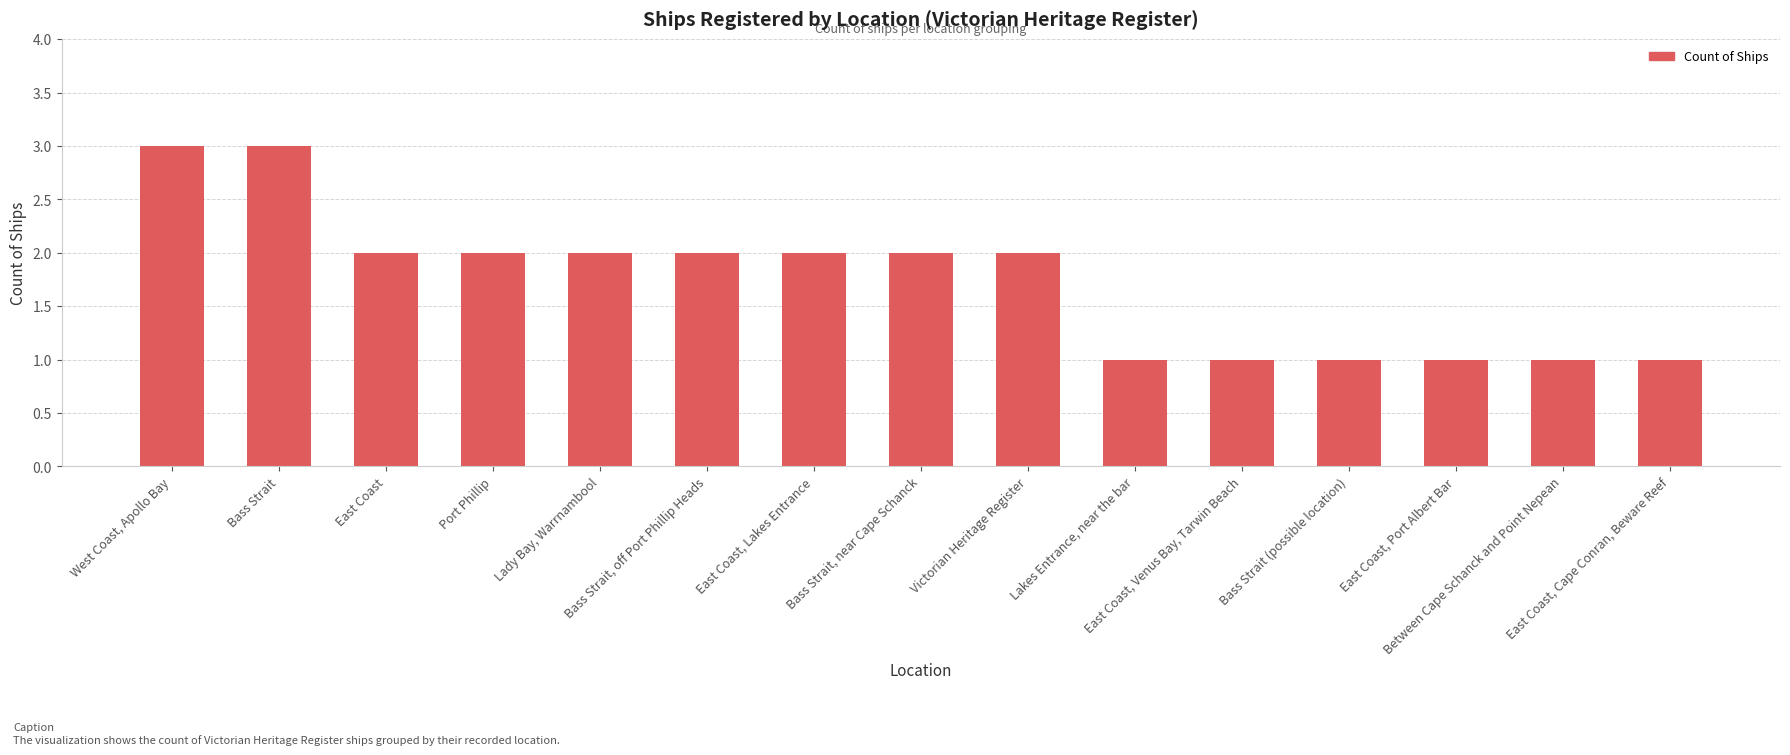

Read the value at East Coast, Venus Bay, Tarwin Beach.

1